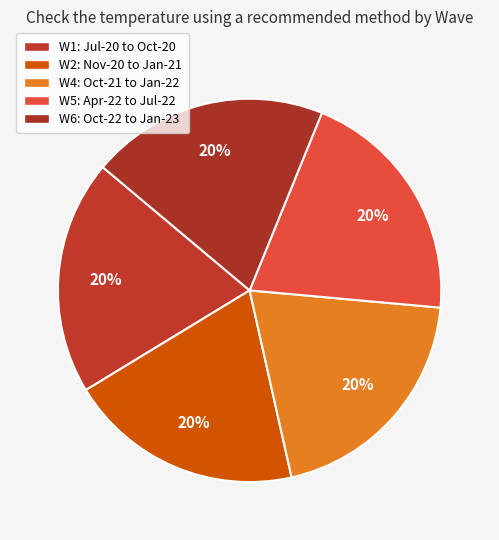

How many slices are in this pie chart?

5